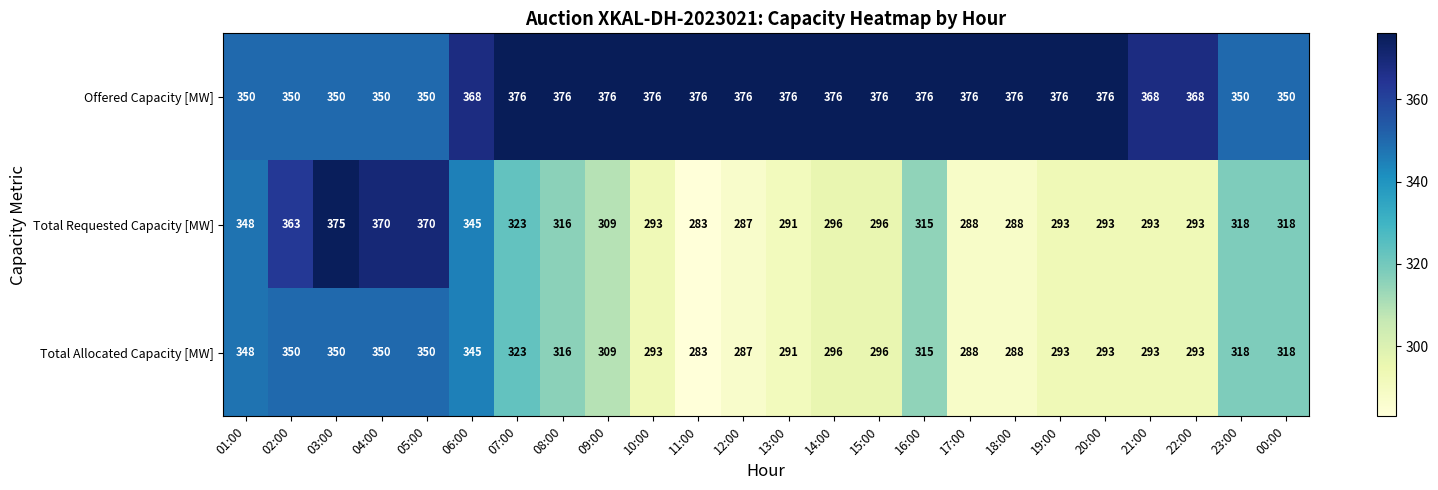

At which category is the sum across all series the highest?

03:00